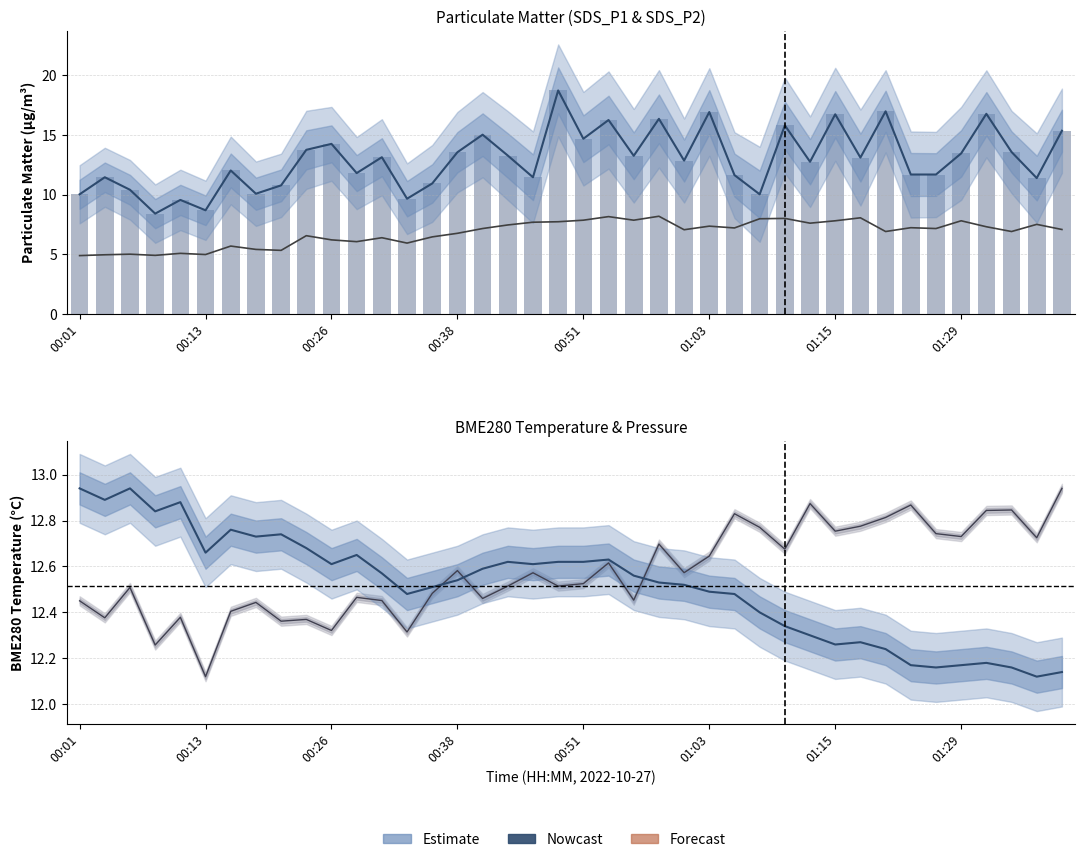

What is the difference between the second highest and minimum values in the BME280_pressure_kPa series?

0.8